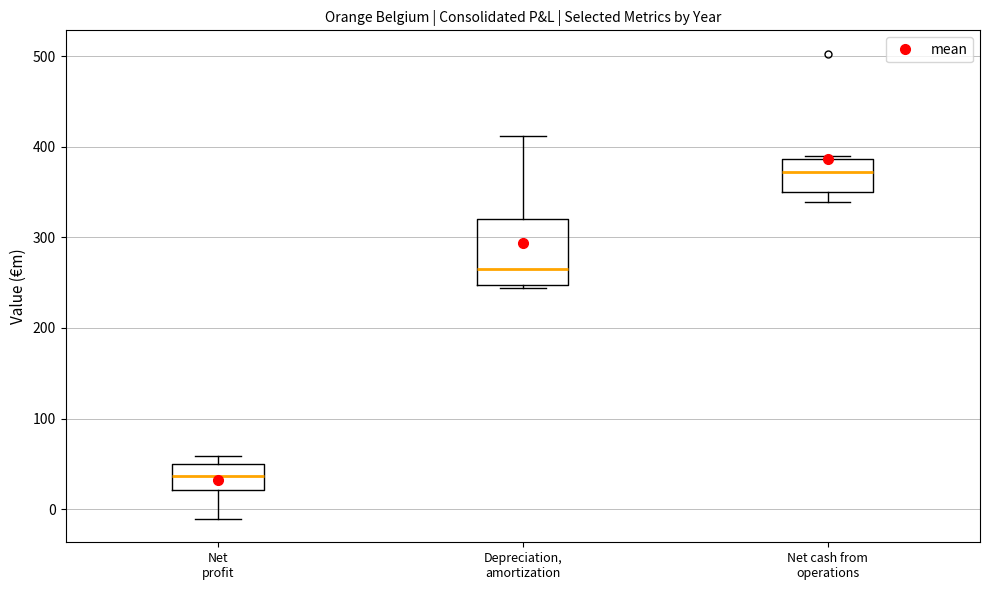

Reading left to right, read every box against the y-axis: the position of its median line, the range the box covers, and the ends of its whiskers. The values are not printed on the chart, so give them approximately, as read against the axis.

Net profit: median 40, box 20 to 50, whiskers -10 to 60
Depreciation, amortization: median 260, box 250 to 320, whiskers 240 to 410
Net cash from operations: median 370, box 350 to 390, whiskers 340 to 390 (just above the box's upper edge)